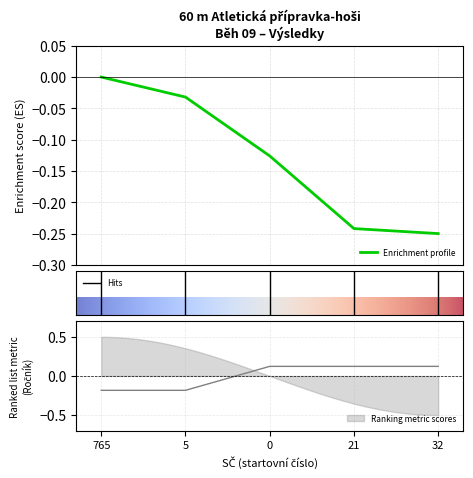

What is the smallest value displayed?

-0.2